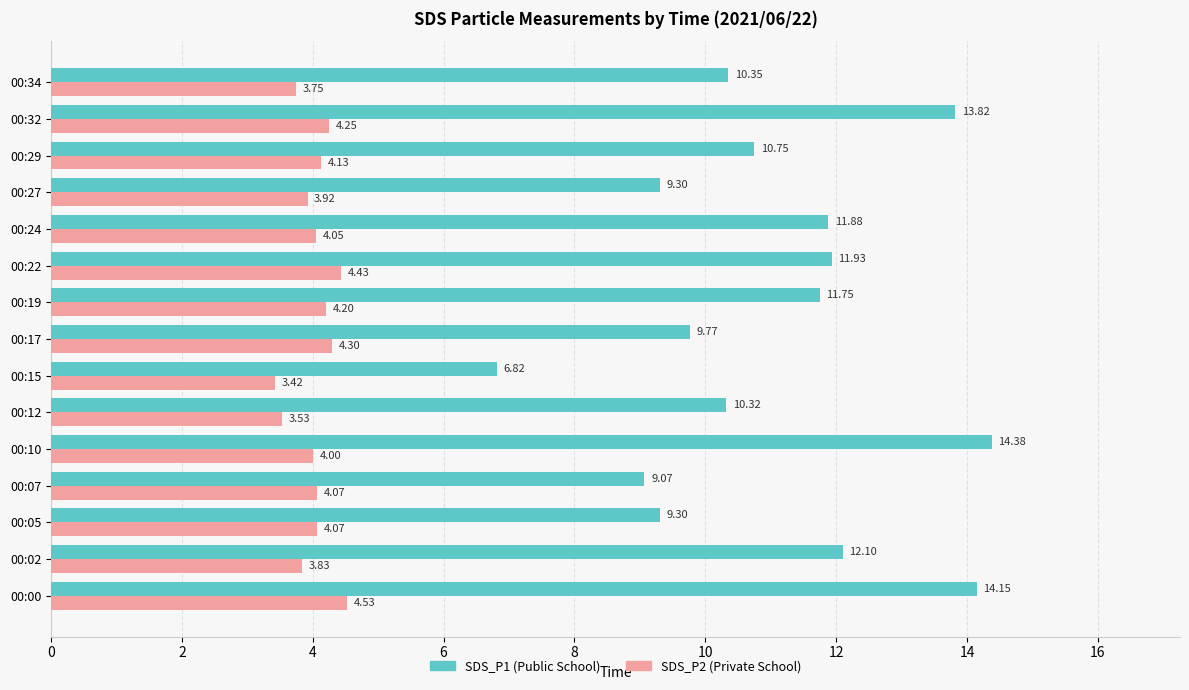

What is the spread (max minus min) of values at 00:00?

9.6